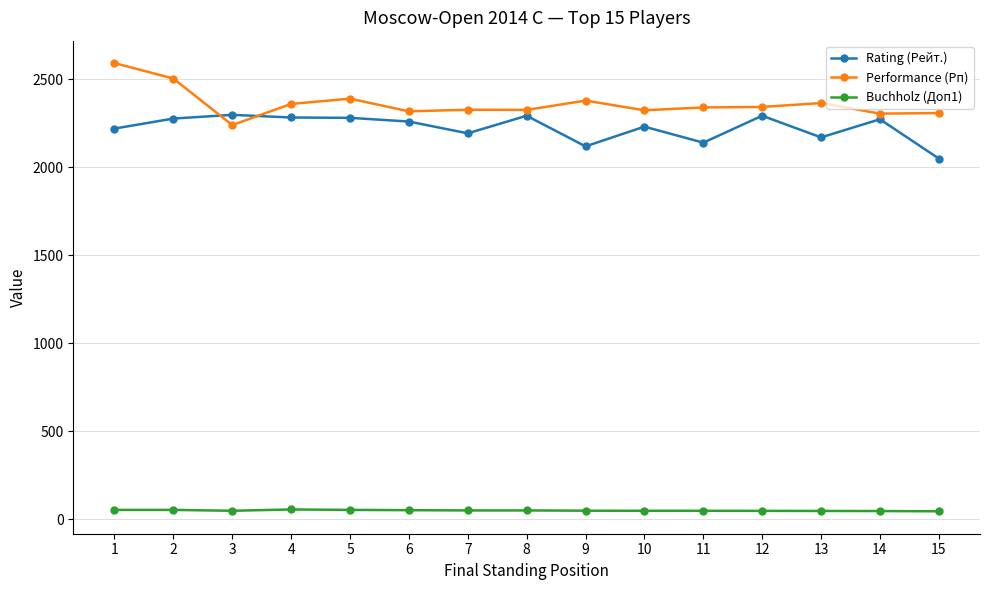

The Buchholz (Доп1) series shows 48.5 at 13. True or false?

True